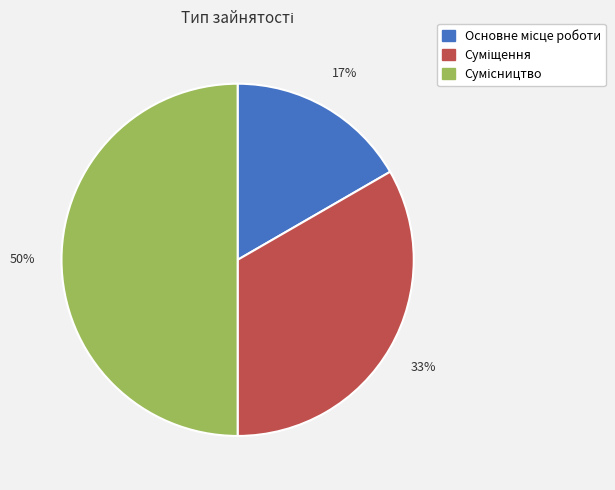

To the nearest percent, what is the difference between the largest and smallest slice percentages?

33%